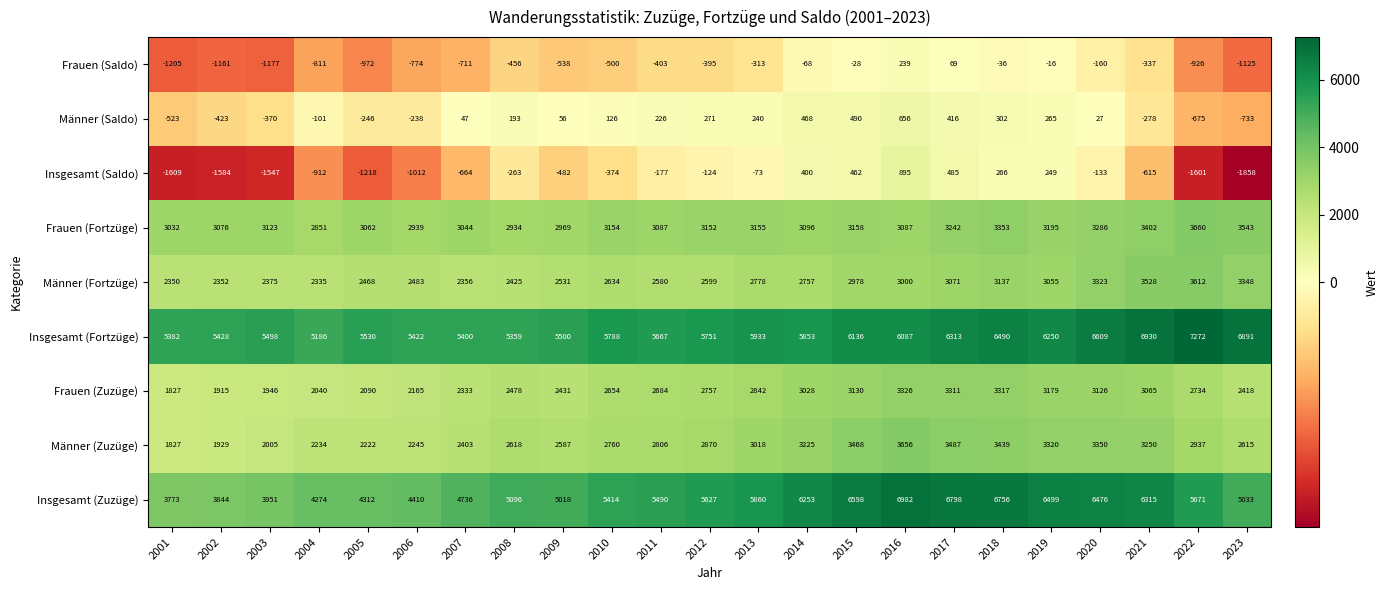

Is the value of Insgesamt (Saldo) at 2019 greater than the value of Frauen (Zuzüge) at 2003?

No